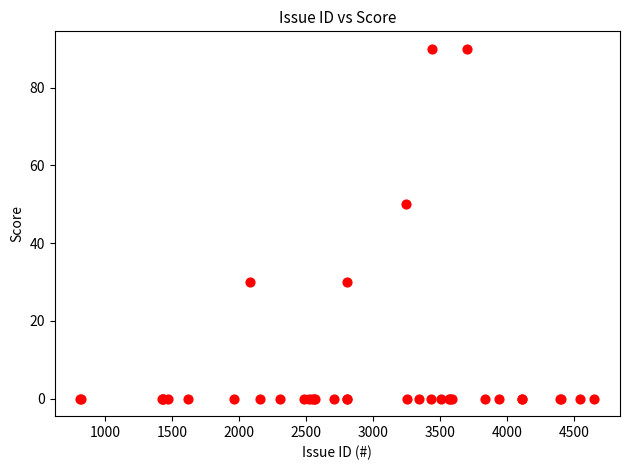

What Y value in the scatter plot is closest to 45?

50